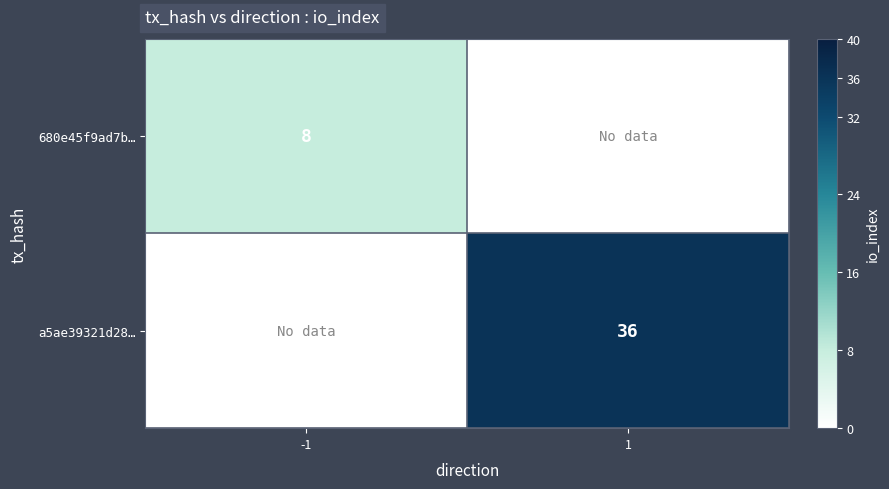

What is the smallest value displayed?

8.0